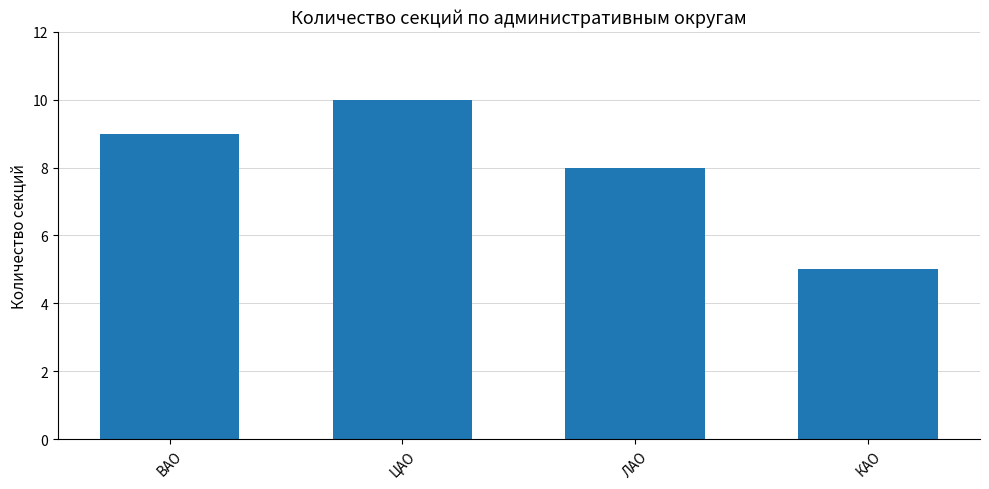

What is the smallest value displayed?

5